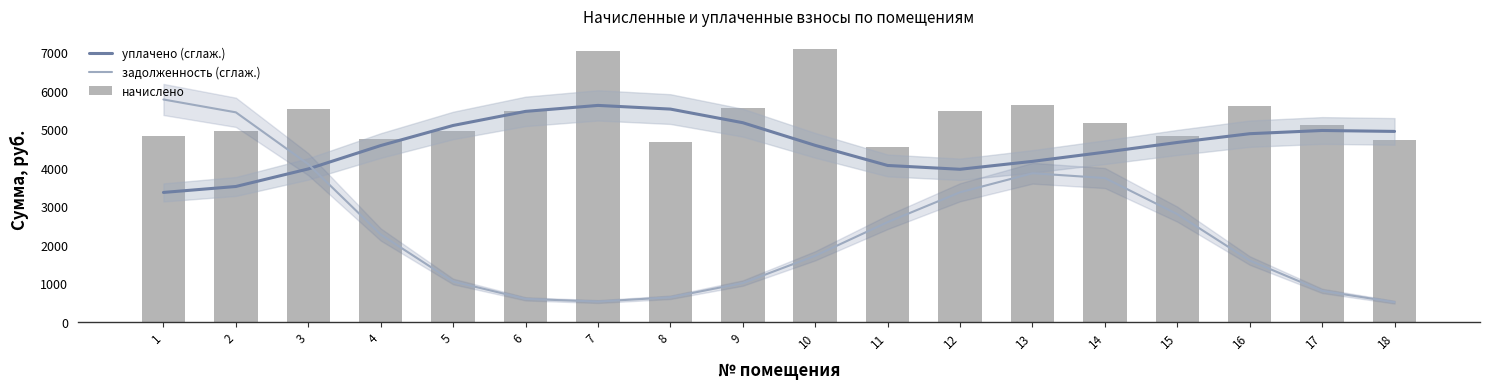

What is the difference between the maximum and minimum values in the начислено series?

2528.2